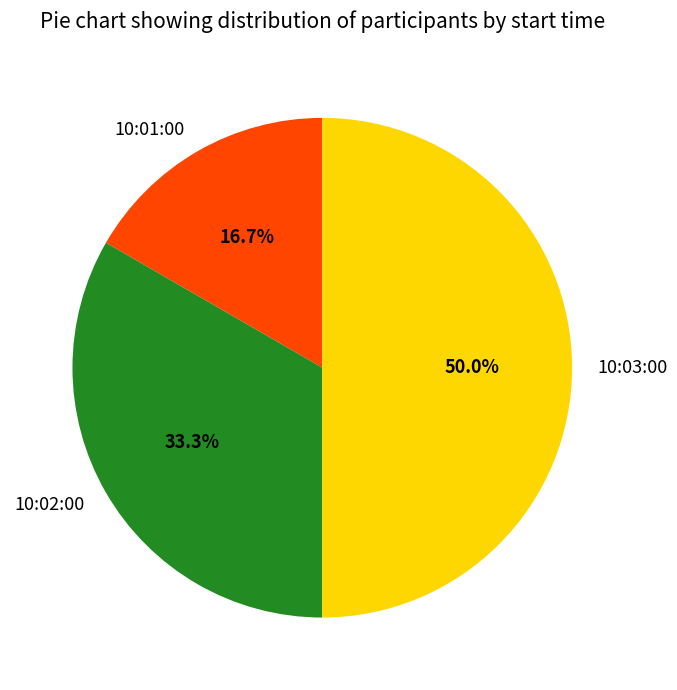

To the nearest percent, what is the difference between the largest and smallest slice percentages?

33%